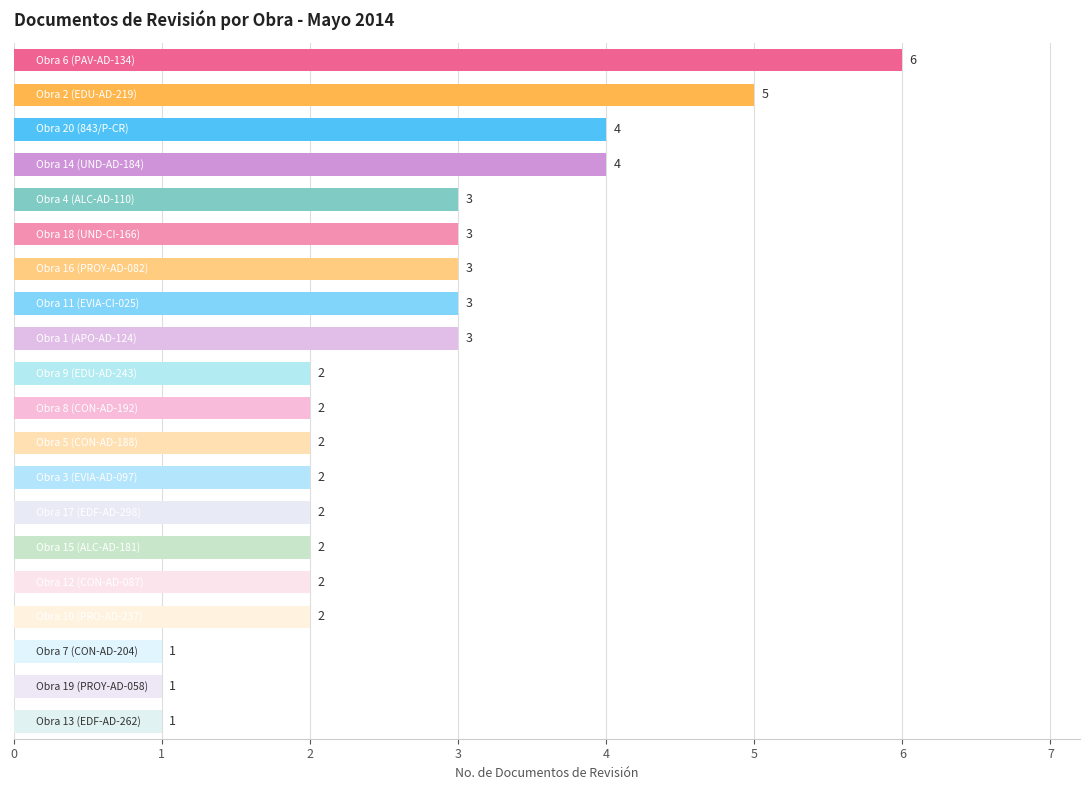

What is the value of the 20th bar from the top?

1